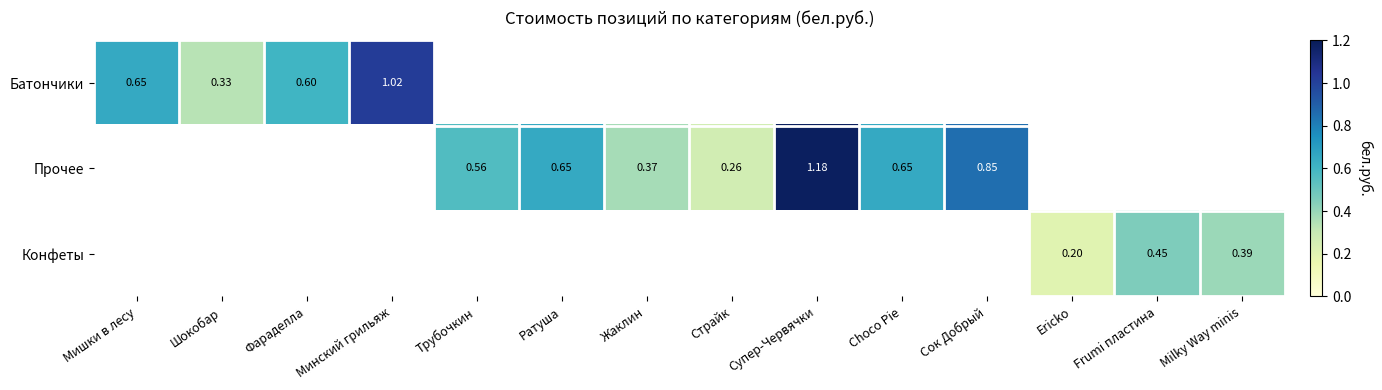

List the series in order of their overall mean, lowest first.

Батончики, Прочее, Конфеты